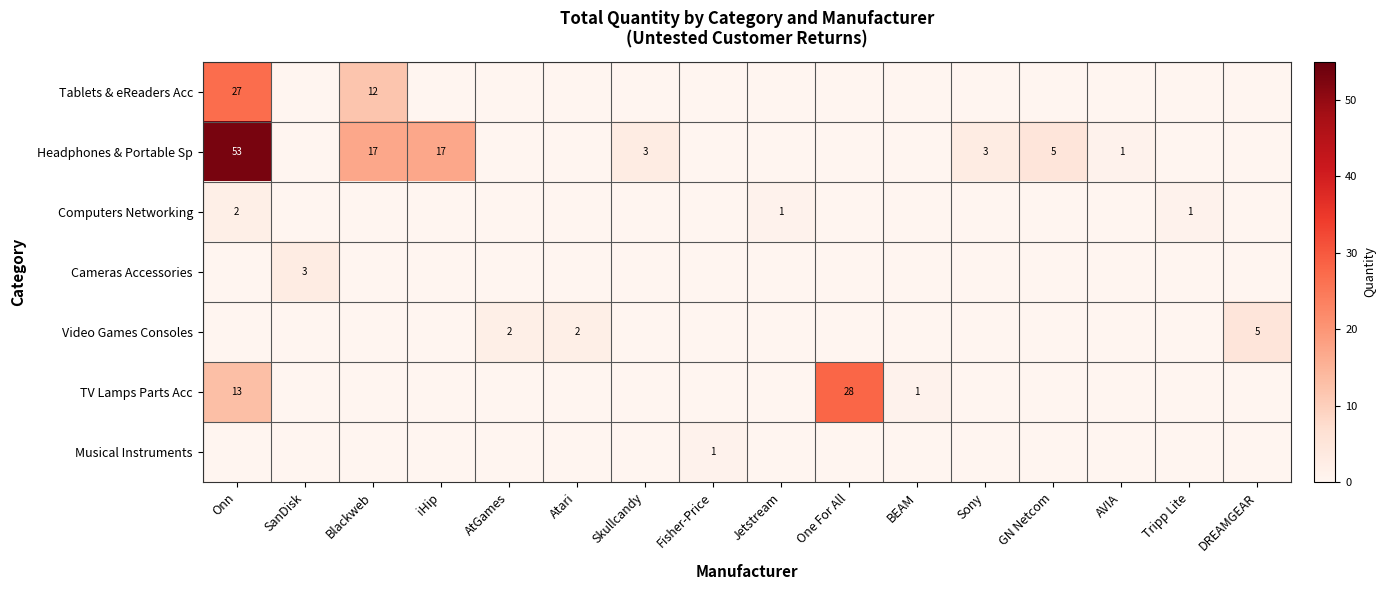

What is the difference between the highest and lowest values at Tripp Lite?

1